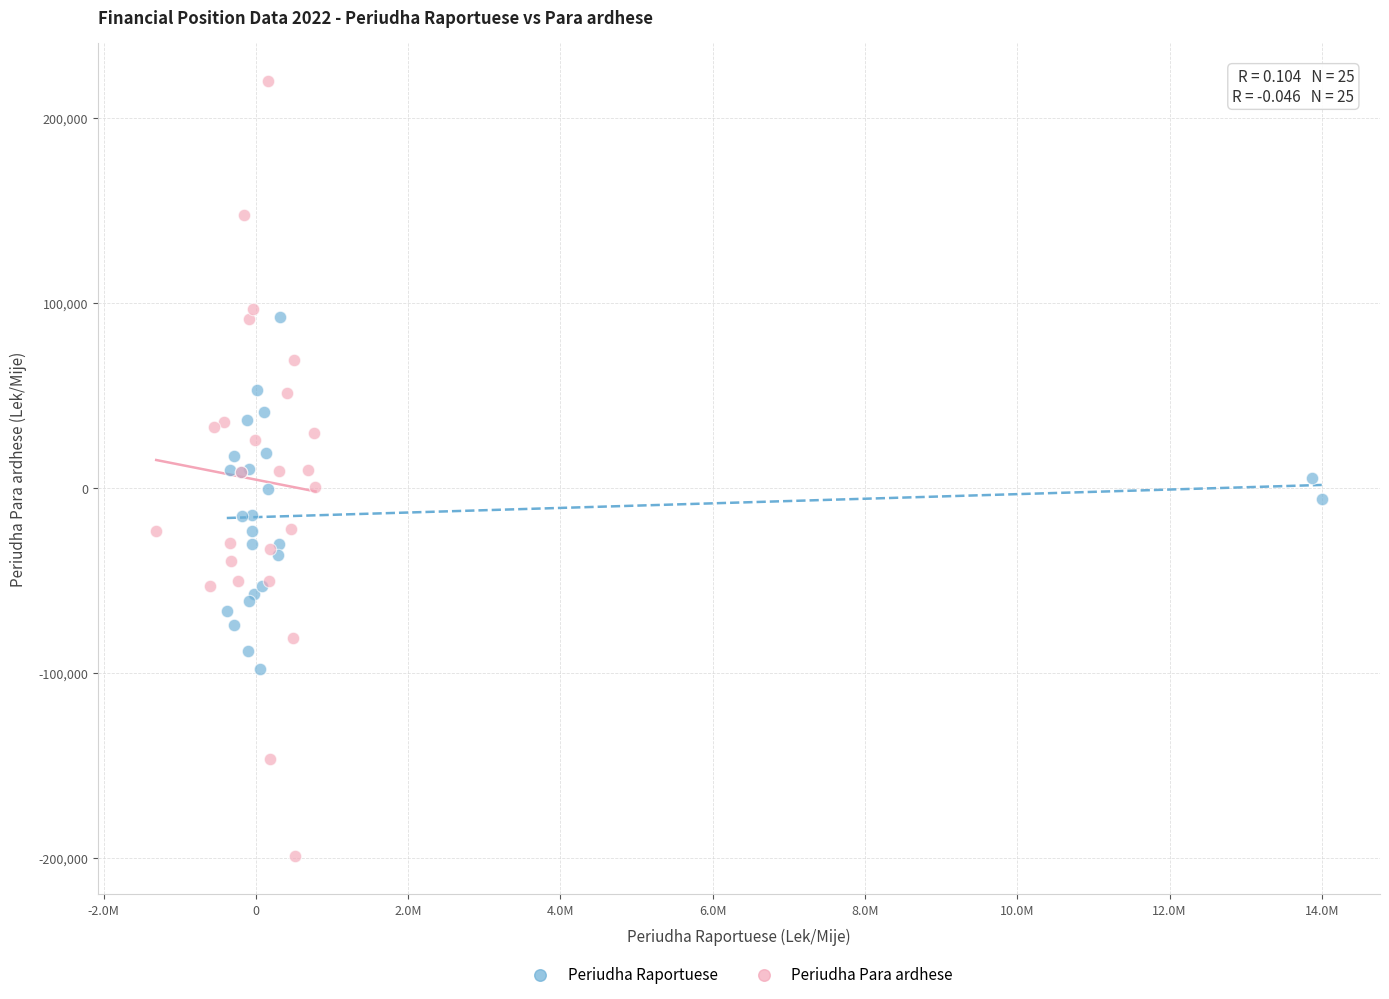

Which series has the largest Y range (max minus min)?

Periudha Para ardhese